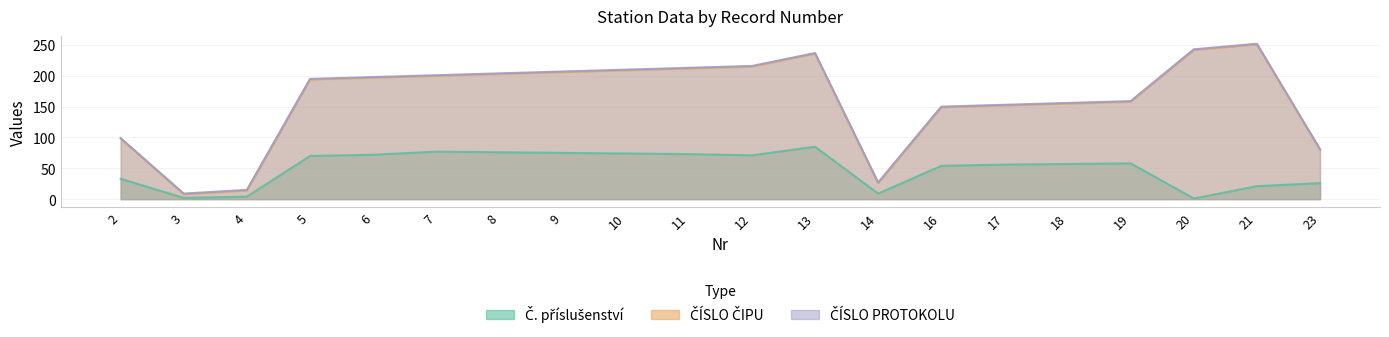

What is the difference between the highest and lowest values at 13?

152